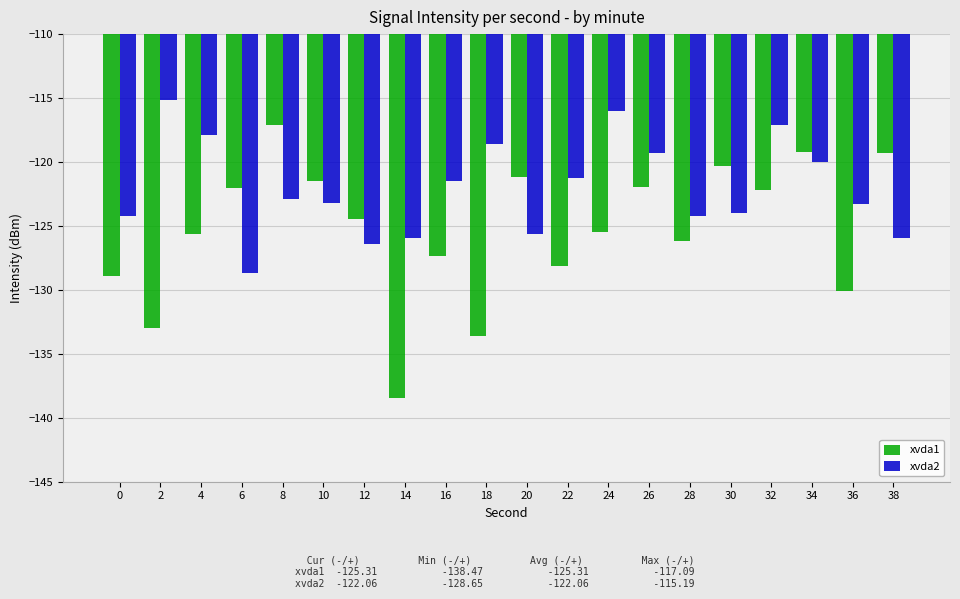

Which series changed the most between 30 and 34?

xvda2